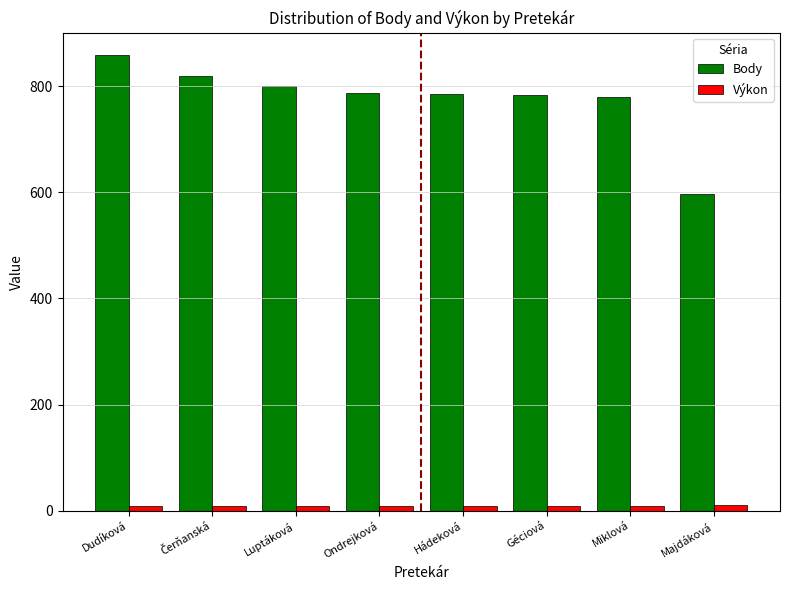

The value of Výkon at Hádeková is 9.6. True or false?

True